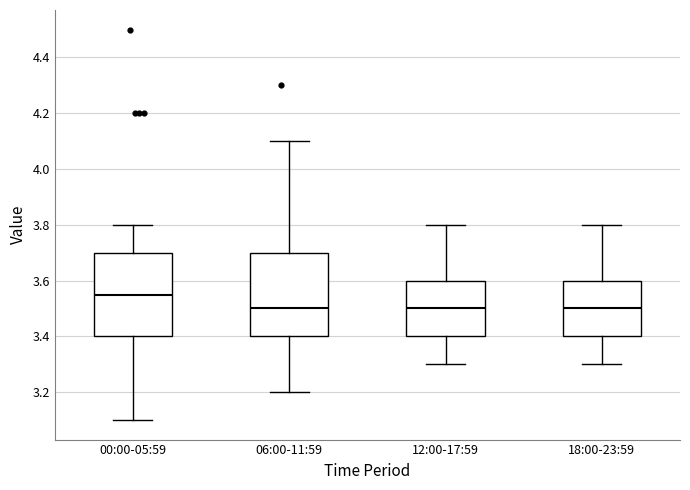

Reading left to right, read every box against the y-axis: the position of its median line, the range the box covers, and the ends of its whiskers. The values are not printed on the chart, so give them approximately, as read against the axis.

00:00-05:59: median 3.56, box 3.40 to 3.70, whiskers 3.10 to 3.80
06:00-11:59: median 3.50, box 3.40 to 3.70, whiskers 3.20 to 4.10
12:00-17:59: median 3.50, box 3.40 to 3.60, whiskers 3.30 to 3.80
18:00-23:59: median 3.50, box 3.40 to 3.60, whiskers 3.30 to 3.80